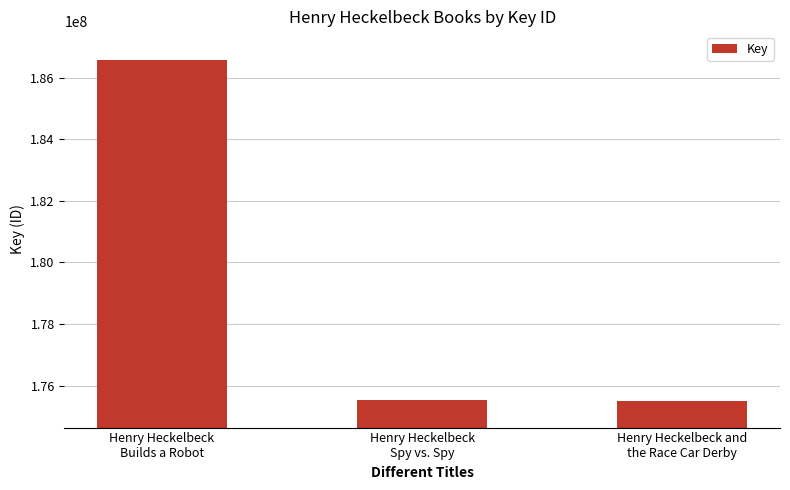

What is the label of the 3rd bar from the right?

Henry Heckelbeck
Builds a Robot